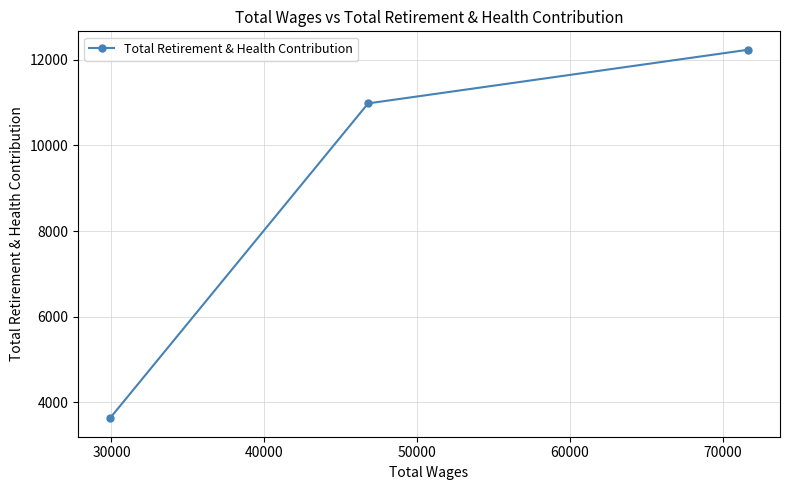

How many categories are shown in the chart?

3